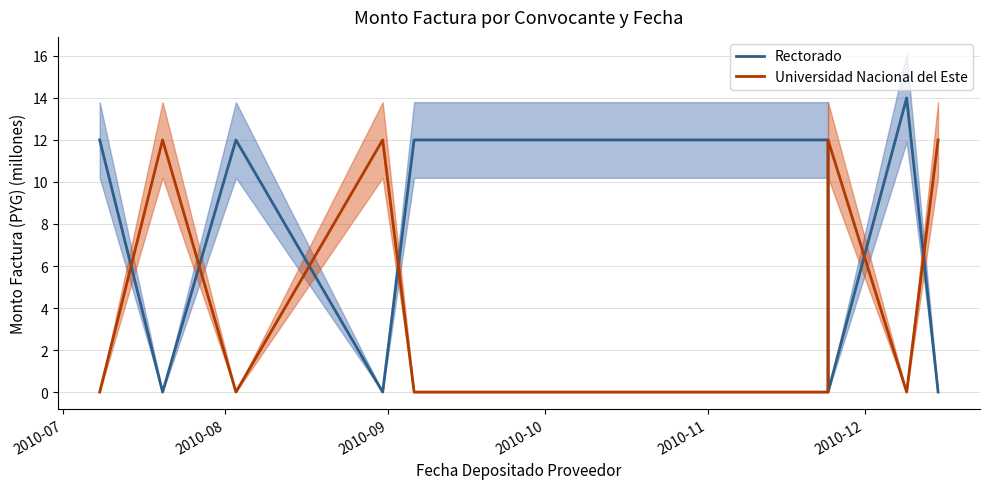

Reading left to right, what are all the values shown in this chart?

Rectorado: 12	0	12	0	12	12	12	12	0	14	0
Universidad Nacional del Este: 0	12	0	12	0	0	0	0	12	0	12